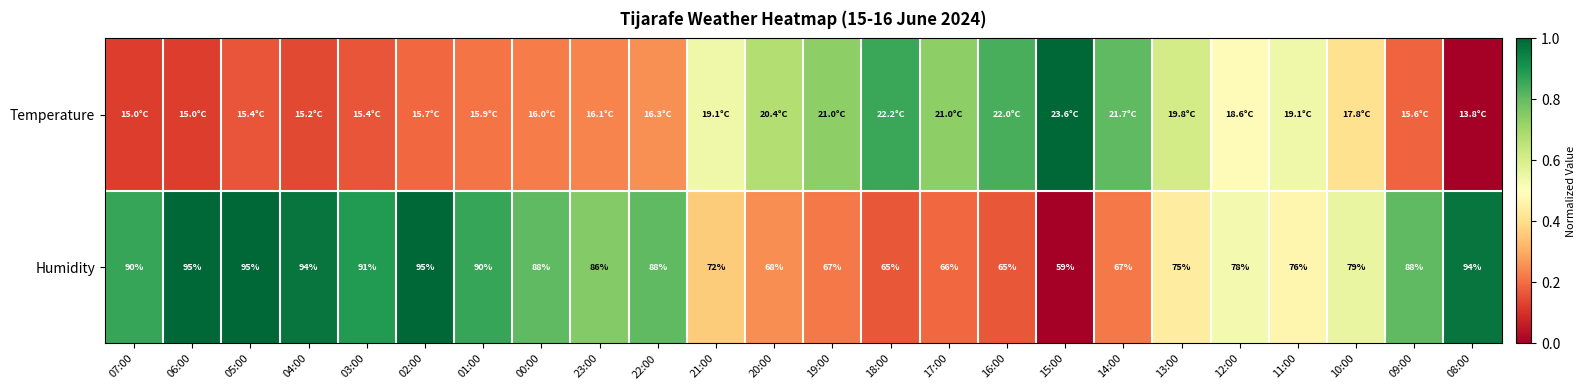

At which label does Humidity reach its peak?

06:00